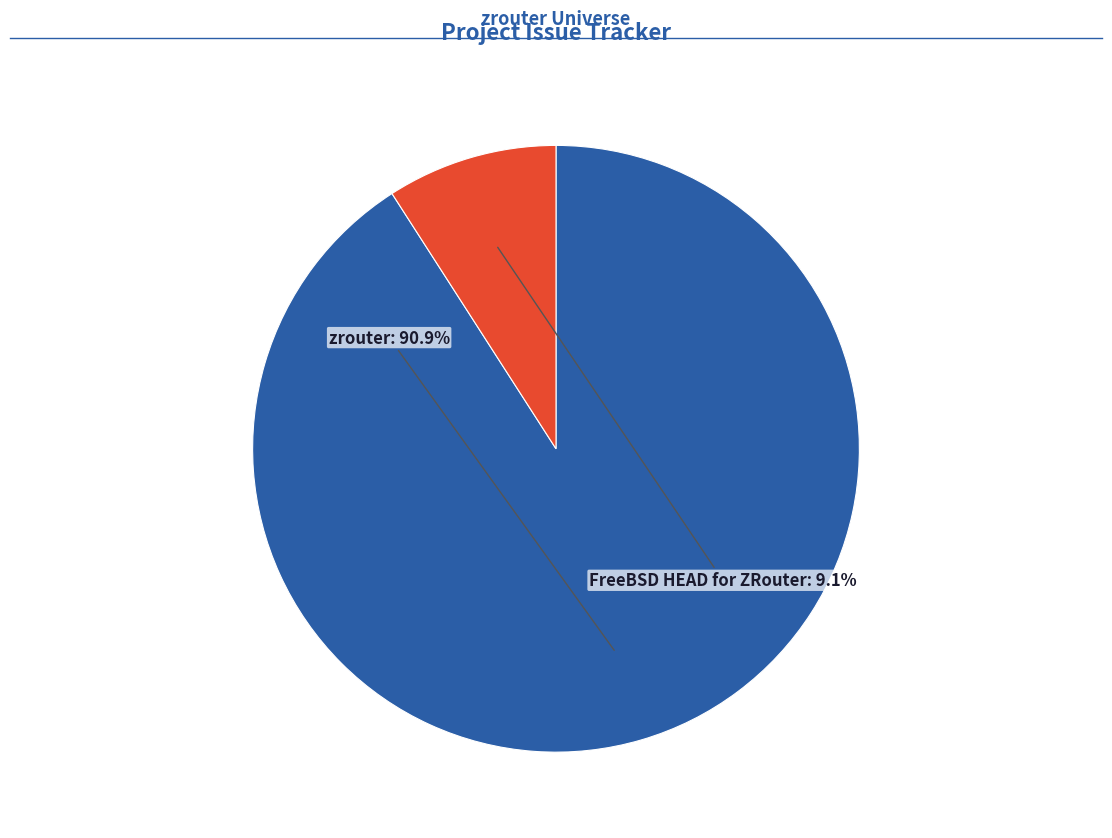

Which slice is the smallest?

FreeBSD HEAD for ZRouter